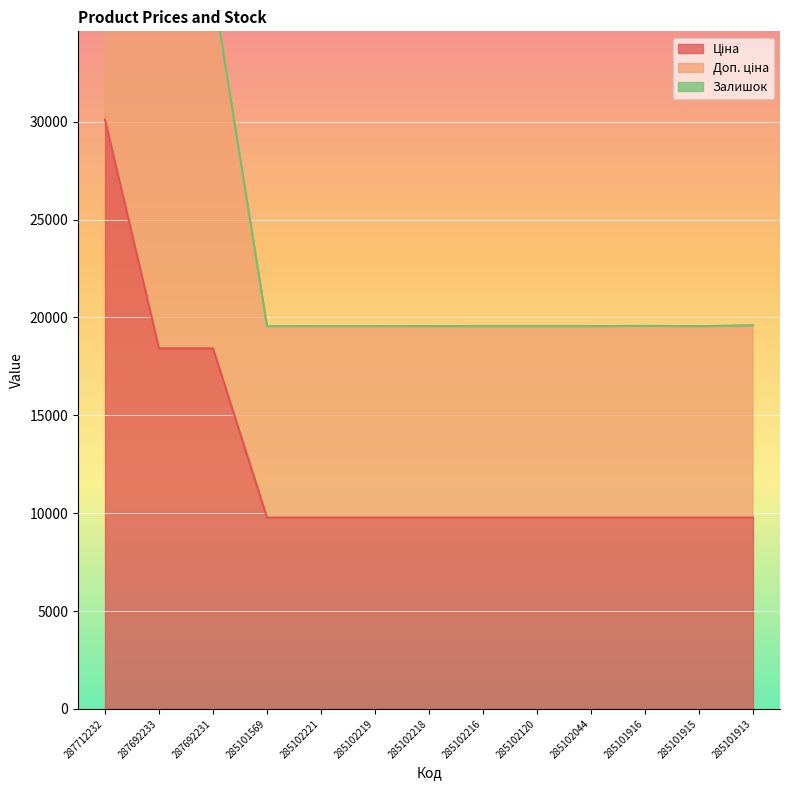

At how many categories does at least one series exceed 16736?

13